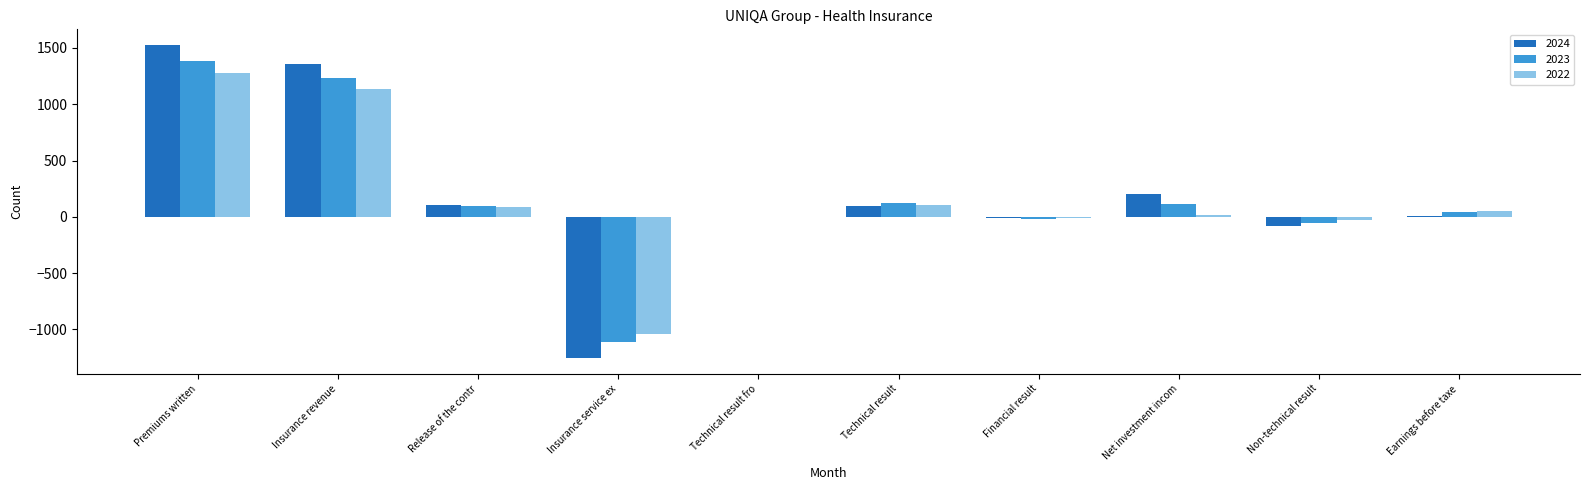

The value of 2024 at Release of the contr is 105.9. True or false?

True